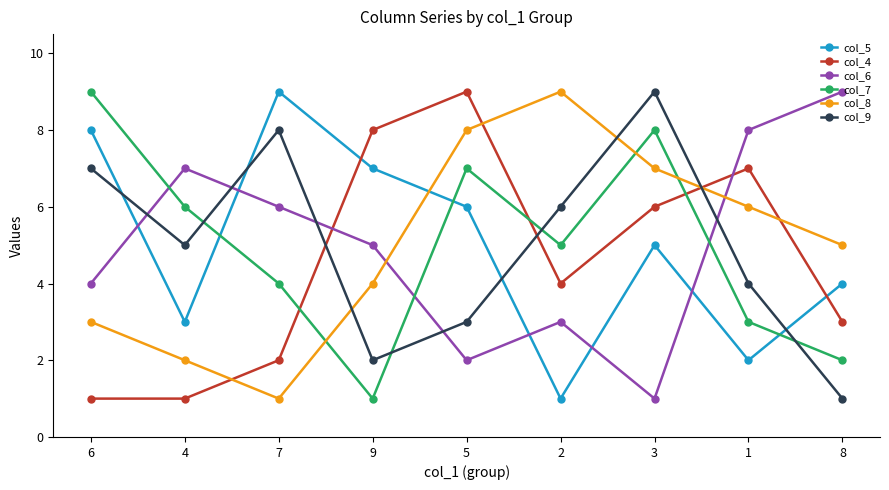

What is the label of the 1st point from the left?

6